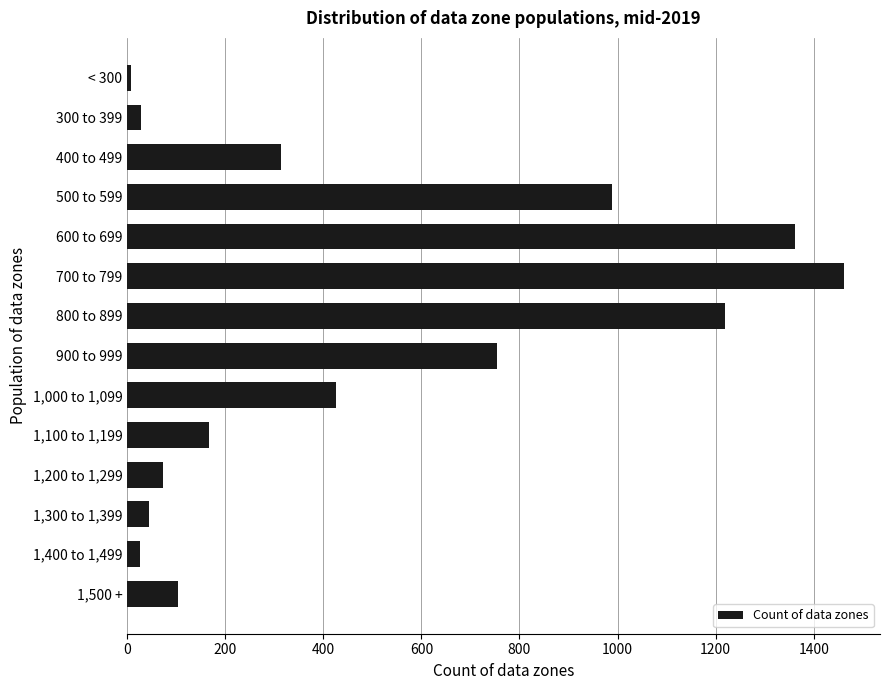

Count the number of data series in this chart.

1